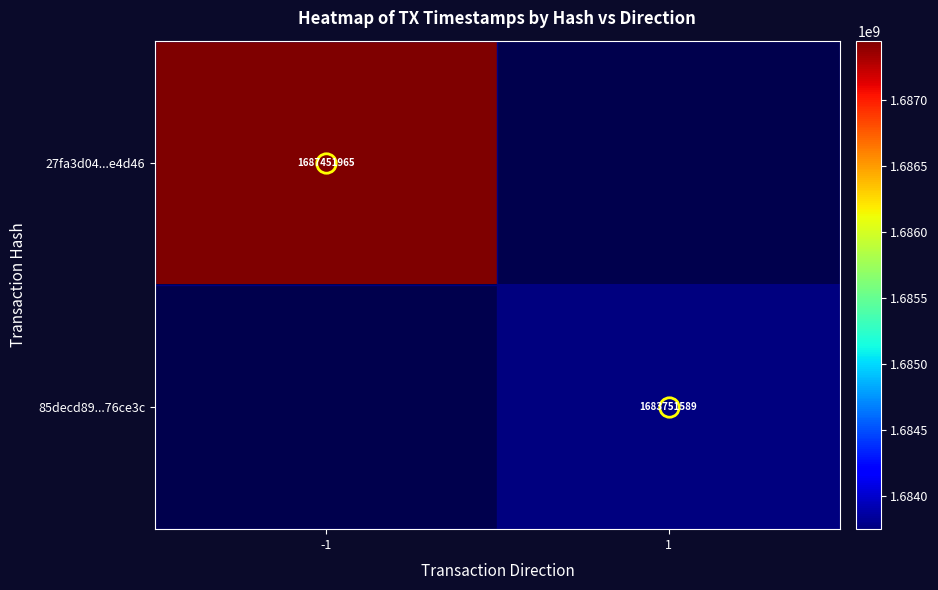

Which series has the largest range (max minus min)?

27fa3d04...e4d46